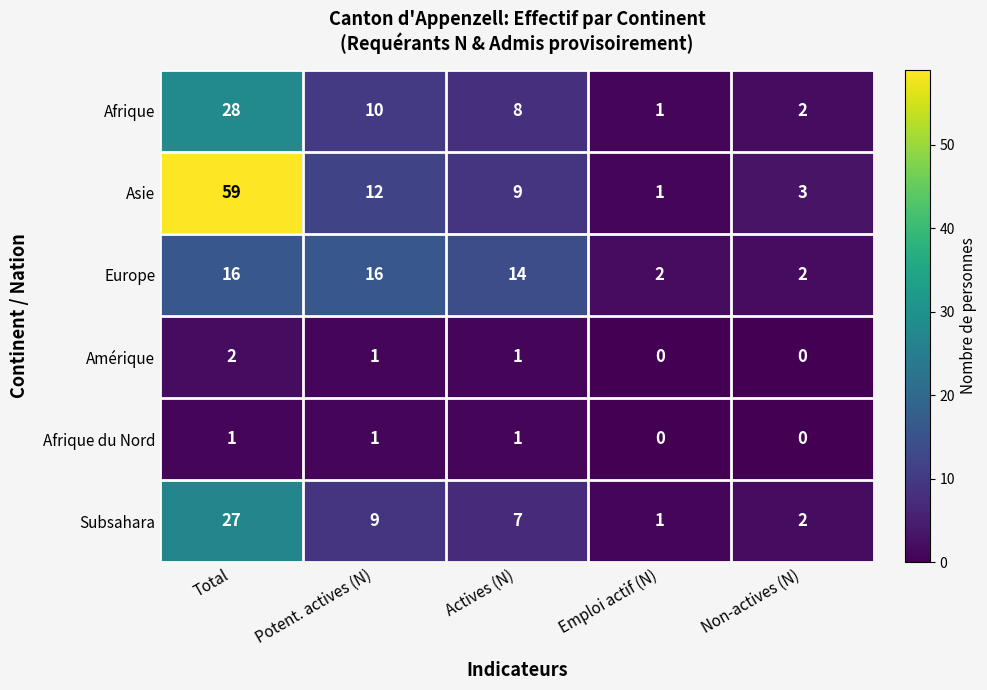

What is the maximum value for Europe?

16